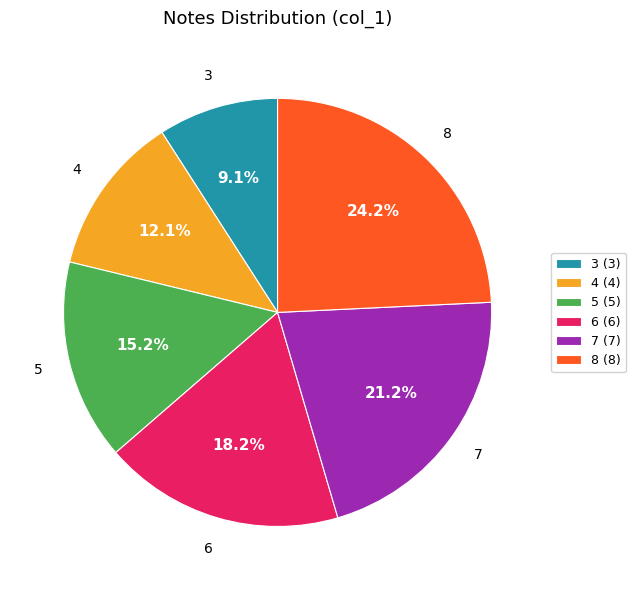

What is the total percentage of 6 and 8?

42.4%